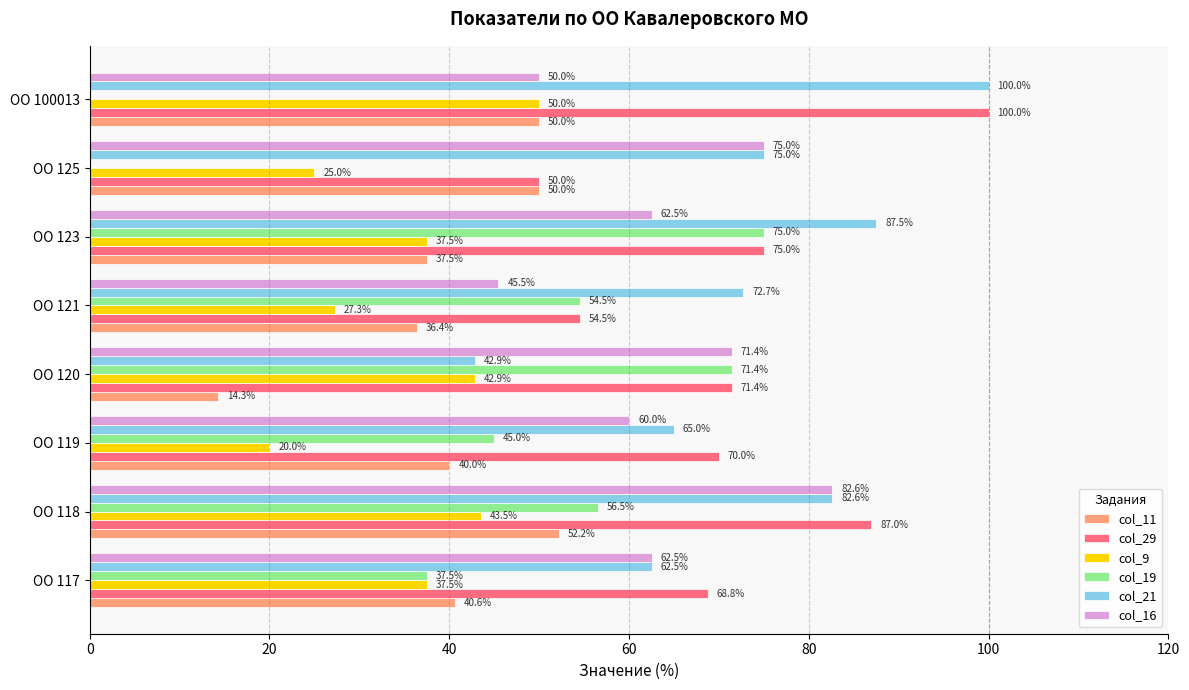

Which series has the largest total across all categories?

col_21